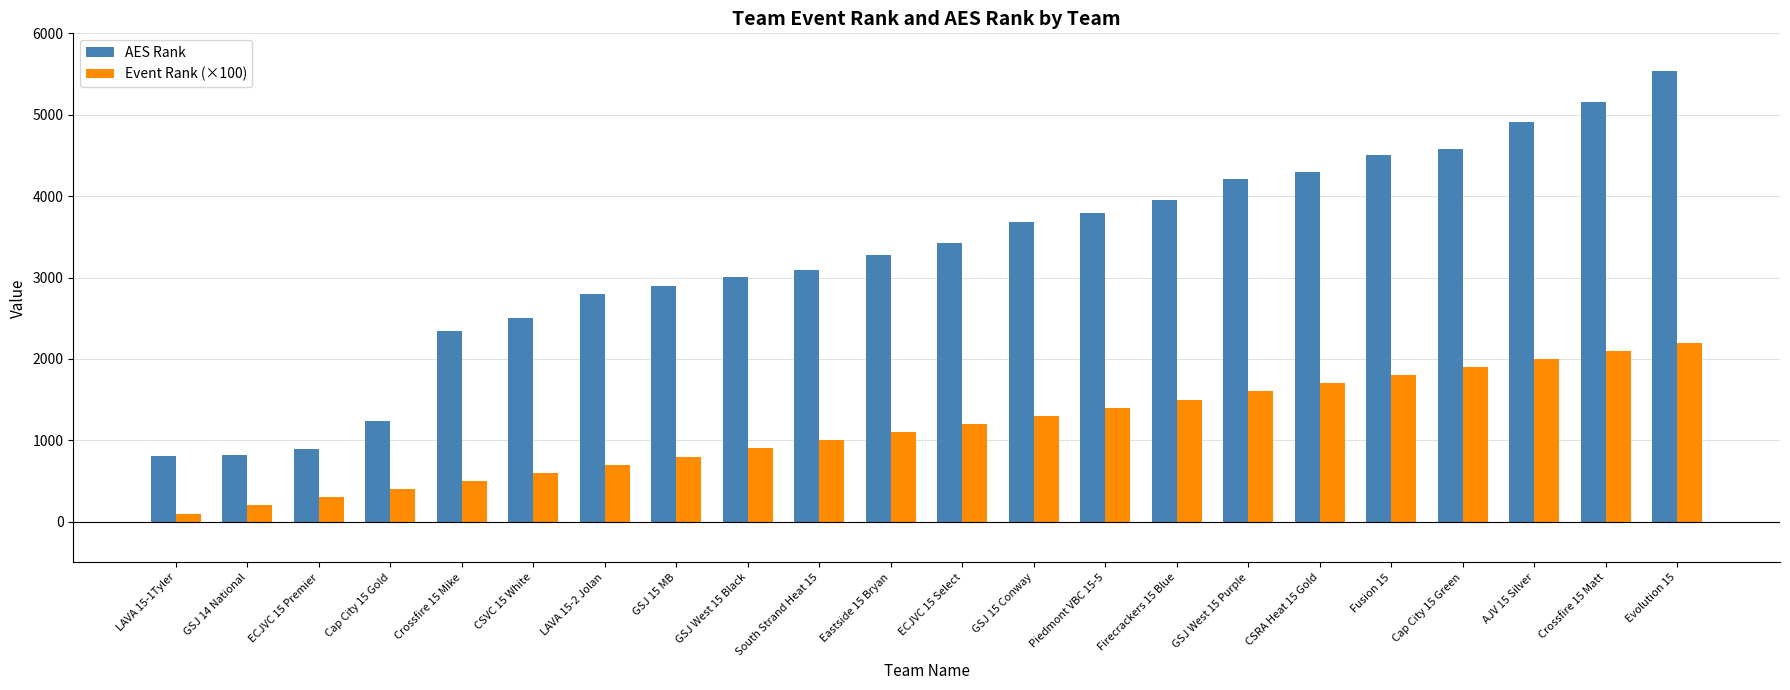

What is the total value across all series at Firecrackers 15 Blue?

5454